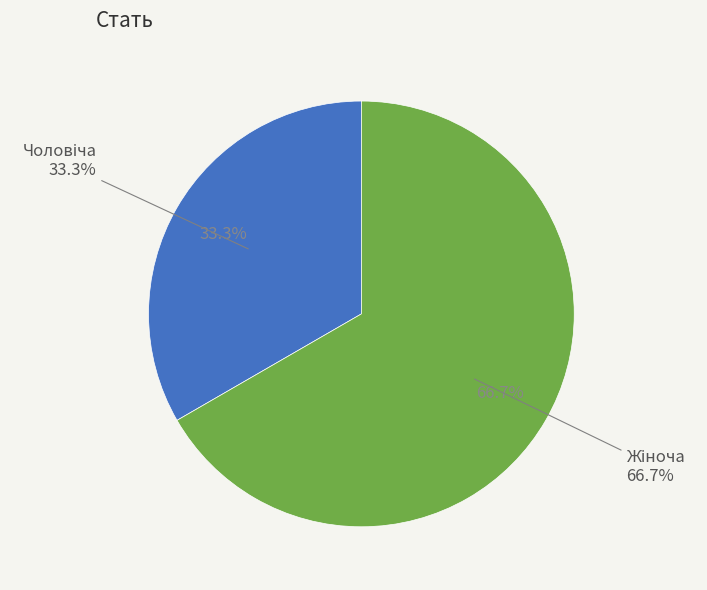

Which category has the biggest portion of the pie?

Жіноча